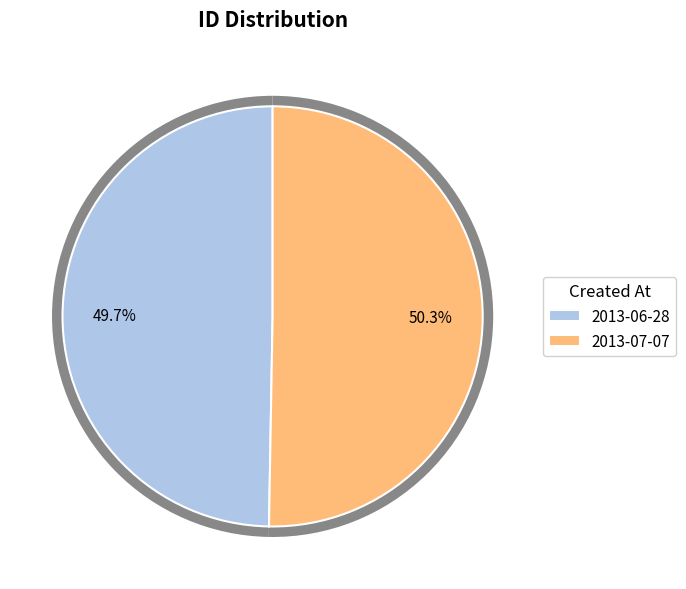

Between 2013-06-28 and 2013-07-07, which is larger?

2013-07-07